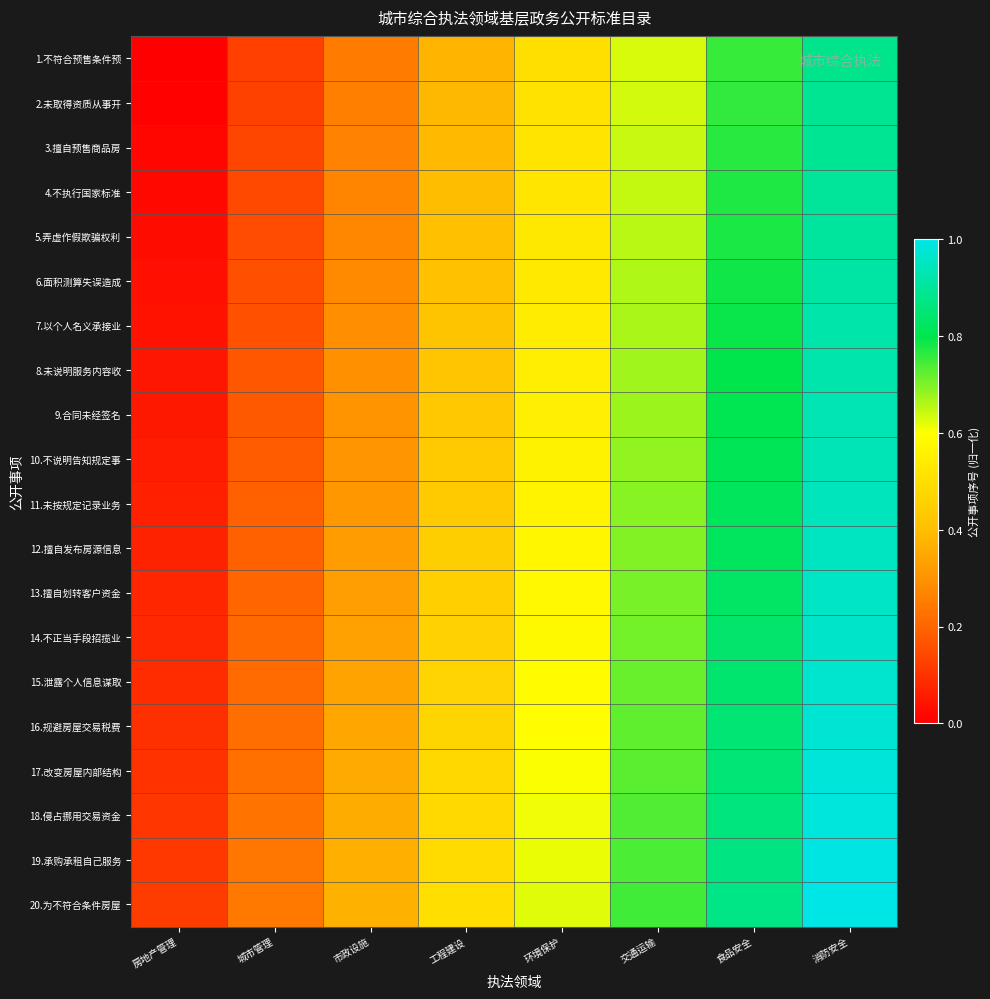

Reading left to right, extract all data points from this chart.

1.不符合预售条件预: 房地产管理=0.0	城市管理=0.1	市政设施=0.3	工程建设=0.4	环境保护=0.5	交通运输=0.6	食品安全=0.8	消防安全=0.9
2.未取得资质从事开: 房地产管理=0.0	城市管理=0.1	市政设施=0.3	工程建设=0.4	环境保护=0.5	交通运输=0.6	食品安全=0.8	消防安全=0.9
3.擅自预售商品房: 房地产管理=0.0	城市管理=0.1	市政设施=0.3	工程建设=0.4	环境保护=0.5	交通运输=0.6	食品安全=0.8	消防安全=0.9
4.不执行国家标准: 房地产管理=0.0	城市管理=0.1	市政设施=0.3	工程建设=0.4	环境保护=0.5	交通运输=0.6	食品安全=0.8	消防安全=0.9
5.弄虚作假欺骗权利: 房地产管理=0.0	城市管理=0.2	市政设施=0.3	工程建设=0.4	环境保护=0.5	交通运输=0.7	食品安全=0.8	消防安全=0.9
6.面积测算失误造成: 房地产管理=0.0	城市管理=0.2	市政设施=0.3	工程建设=0.4	环境保护=0.5	交通运输=0.7	食品安全=0.8	消防安全=0.9
7.以个人名义承接业: 房地产管理=0.0	城市管理=0.2	市政设施=0.3	工程建设=0.4	环境保护=0.5	交通运输=0.7	食品安全=0.8	消防安全=0.9
8.未说明服务内容收: 房地产管理=0.0	城市管理=0.2	市政设施=0.3	工程建设=0.4	环境保护=0.5	交通运输=0.7	食品安全=0.8	消防安全=0.9
9.合同未经签名: 房地产管理=0.1	城市管理=0.2	市政设施=0.3	工程建设=0.4	环境保护=0.6	交通运输=0.7	食品安全=0.8	消防安全=0.9
10.不说明告知规定事: 房地产管理=0.1	城市管理=0.2	市政设施=0.3	工程建设=0.4	环境保护=0.6	交通运输=0.7	食品安全=0.8	消防安全=0.9
11.未按规定记录业务: 房地产管理=0.1	城市管理=0.2	市政设施=0.3	工程建设=0.4	环境保护=0.6	交通运输=0.7	食品安全=0.8	消防安全=0.9
12.擅自发布房源信息: 房地产管理=0.1	城市管理=0.2	市政设施=0.3	工程建设=0.4	环境保护=0.6	交通运输=0.7	食品安全=0.8	消防安全=0.9
13.擅自划转客户资金: 房地产管理=0.1	城市管理=0.2	市政设施=0.3	工程建设=0.5	环境保护=0.6	交通运输=0.7	食品安全=0.8	消防安全=1.0
14.不正当手段招揽业: 房地产管理=0.1	城市管理=0.2	市政设施=0.3	工程建设=0.5	环境保护=0.6	交通运输=0.7	食品安全=0.8	消防安全=1.0
15.泄露个人信息谋取: 房地产管理=0.1	城市管理=0.2	市政设施=0.3	工程建设=0.5	环境保护=0.6	交通运输=0.7	食品安全=0.8	消防安全=1.0
16.规避房屋交易税费: 房地产管理=0.1	城市管理=0.2	市政设施=0.3	工程建设=0.5	环境保护=0.6	交通运输=0.7	食品安全=0.8	消防安全=1.0
17.改变房屋内部结构: 房地产管理=0.1	城市管理=0.2	市政设施=0.4	工程建设=0.5	环境保护=0.6	交通运输=0.7	食品安全=0.9	消防安全=1.0
18.侵占挪用交易资金: 房地产管理=0.1	城市管理=0.2	市政设施=0.4	工程建设=0.5	环境保护=0.6	交通运输=0.7	食品安全=0.9	消防安全=1.0
19.承购承租自己服务: 房地产管理=0.1	城市管理=0.2	市政设施=0.4	工程建设=0.5	环境保护=0.6	交通运输=0.7	食品安全=0.9	消防安全=1.0
20.为不符合条件房屋: 房地产管理=0.1	城市管理=0.2	市政设施=0.4	工程建设=0.5	环境保护=0.6	交通运输=0.7	食品安全=0.9	消防安全=1.0